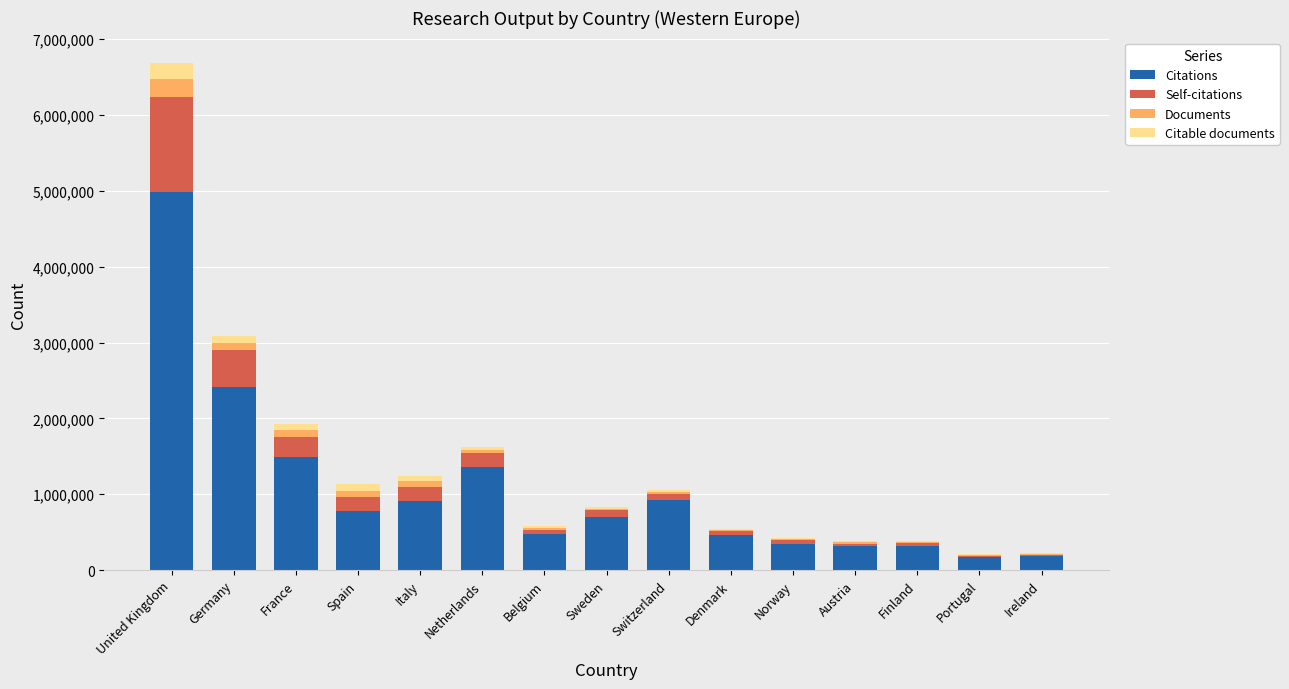

At which category is the sum across all series the highest?

United Kingdom